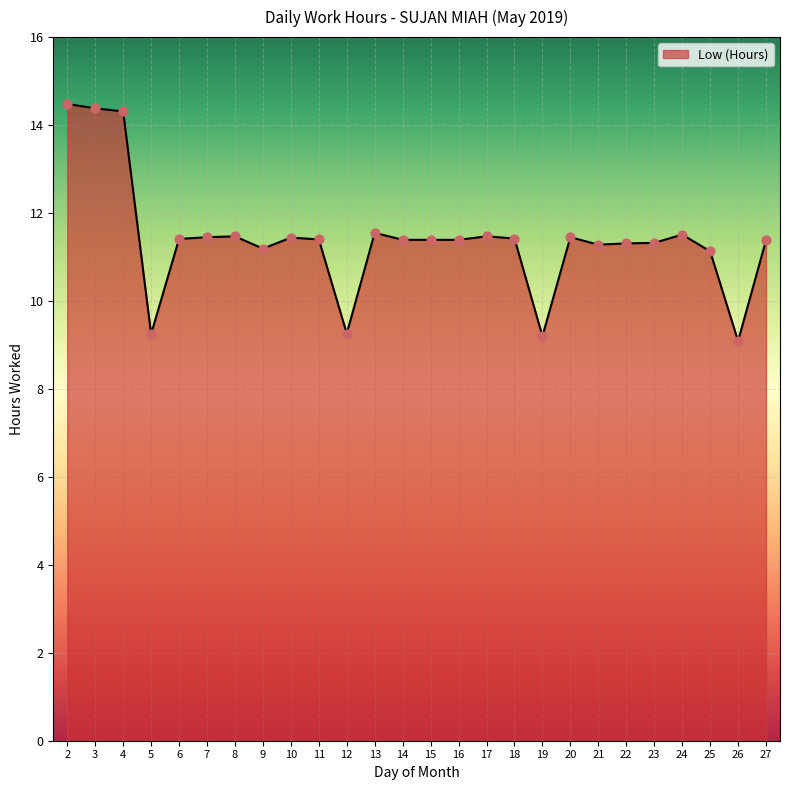

What is the ratio of the value at 4 to the value at 14?

1.3